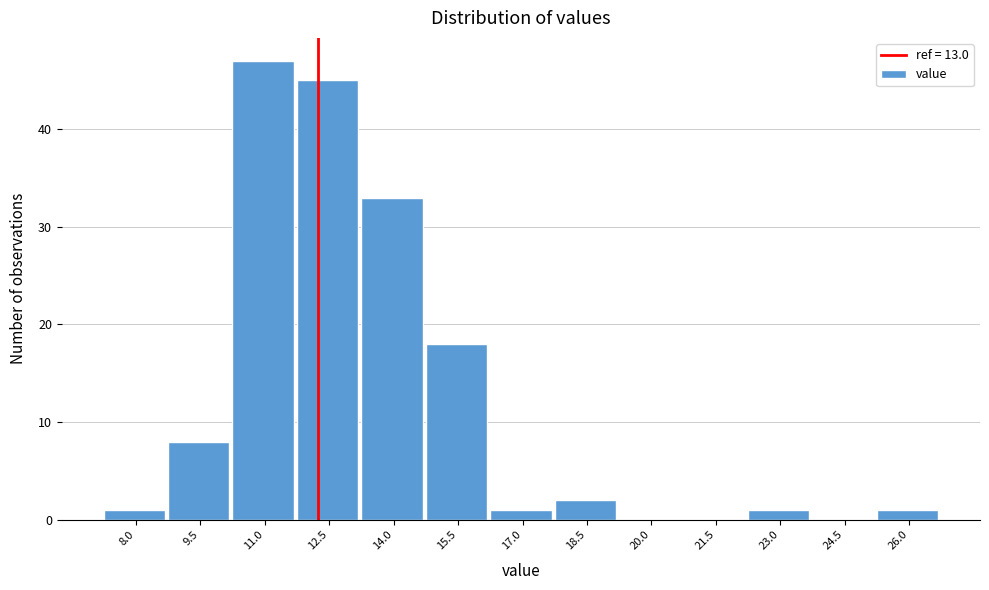

Reading left to right, extract all data points from this chart.

8.0=1	9.5=8	11.0=47	12.5=45	14.0=33	15.5=18	17.0=1	18.5=2	20.0=0	21.5=0	23.0=1	24.5=0	26.0=1